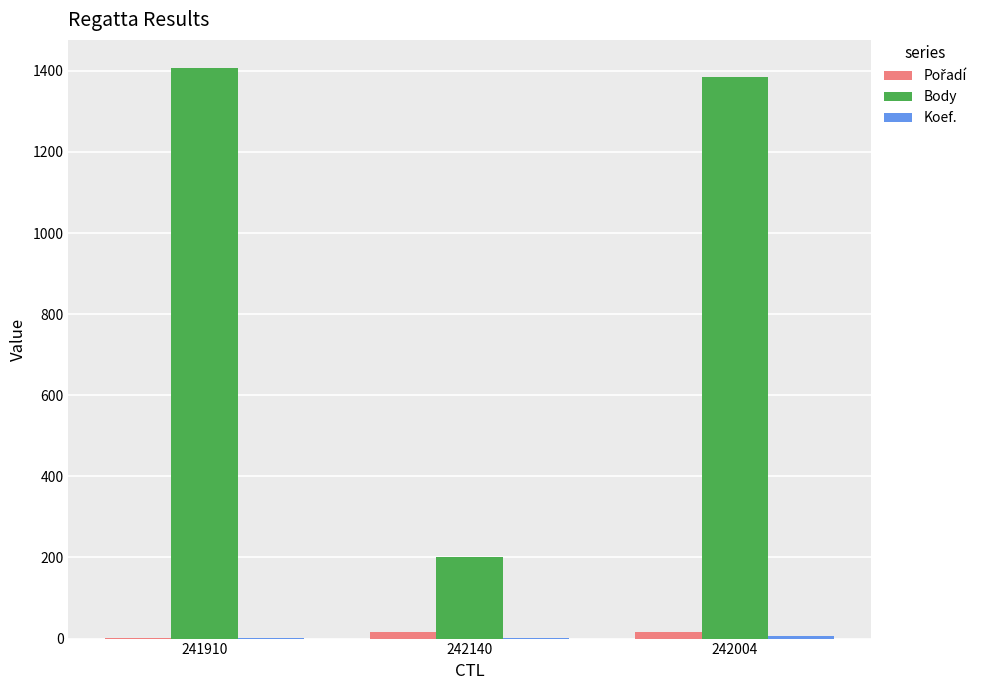

The Body series shows 202 at 242140. True or false?

True